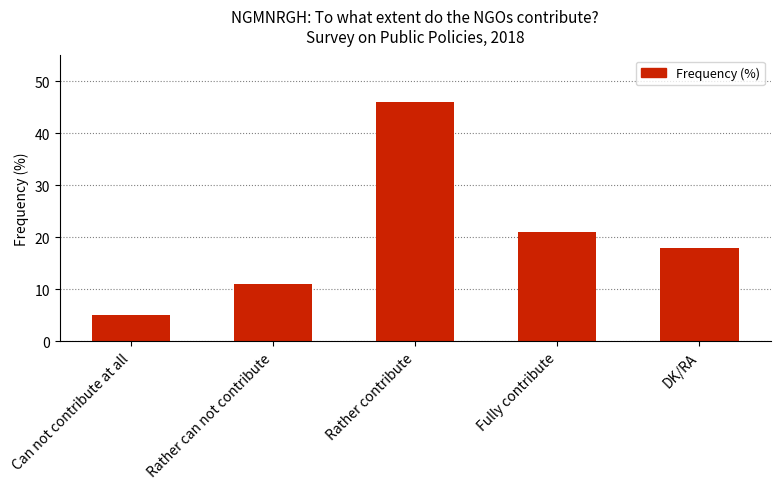

The chart shows a value of 3 at Can not contribute at all. True or false?

False